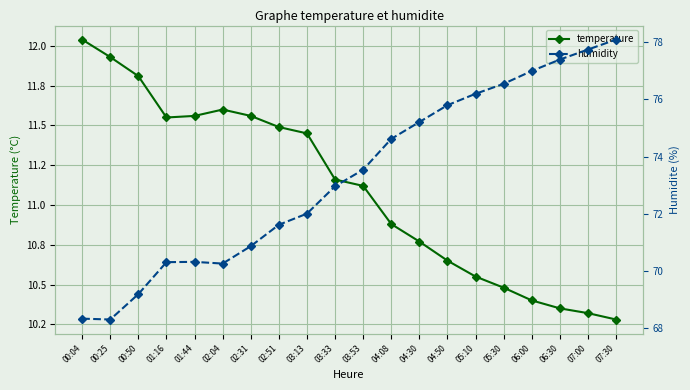

What is the label of the 5th point from the right?

05:30